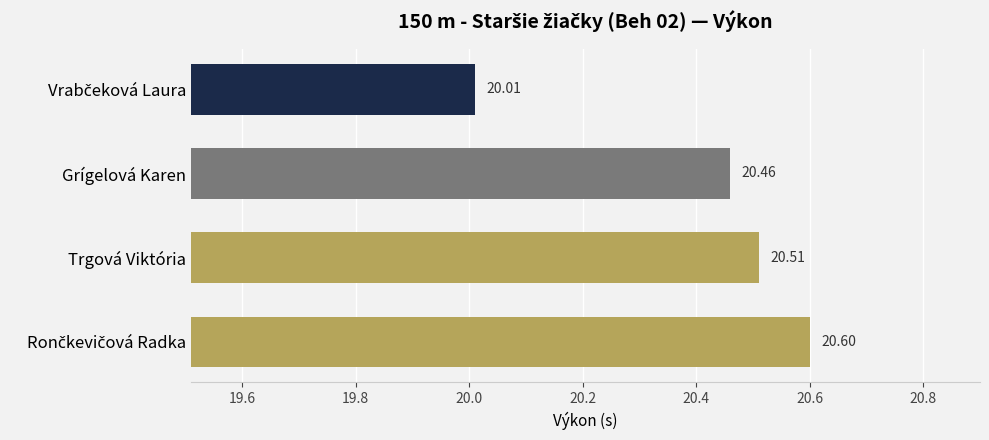

What is the difference between the maximum and minimum values?

0.6